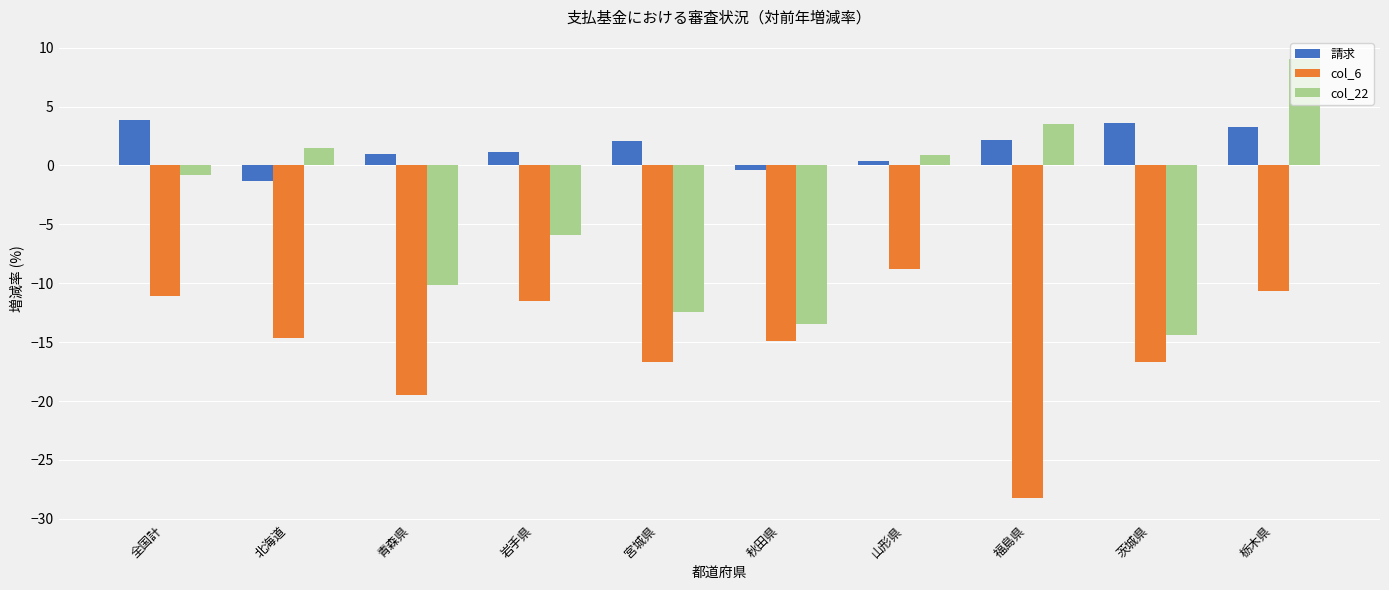

At how many categories does at least one series exceed 8?

1